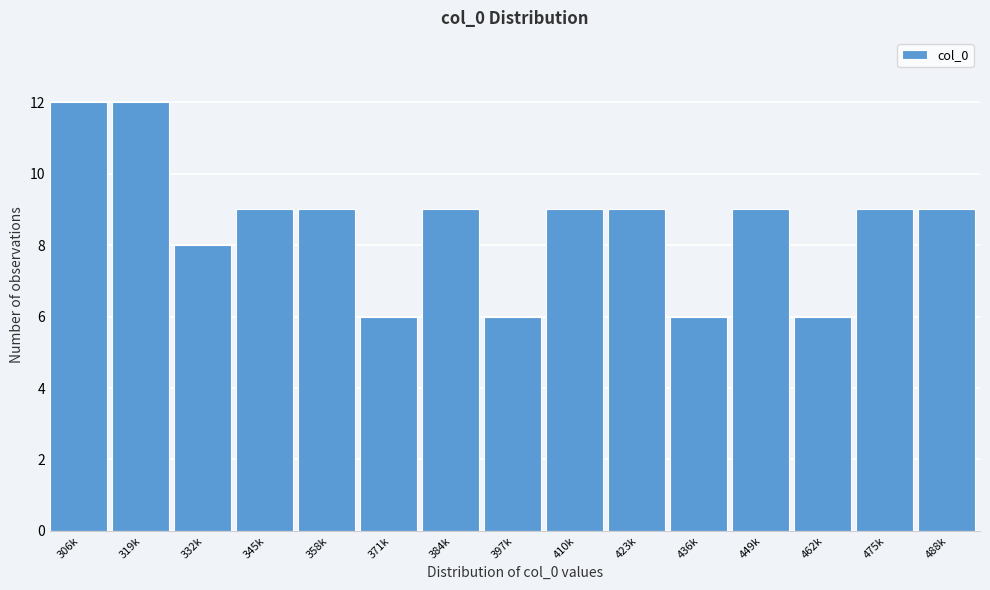

Reading left to right, transcribe all the data shown in this chart.

12	12	8	9	9	6	9	6	9	9	6	9	6	9	9